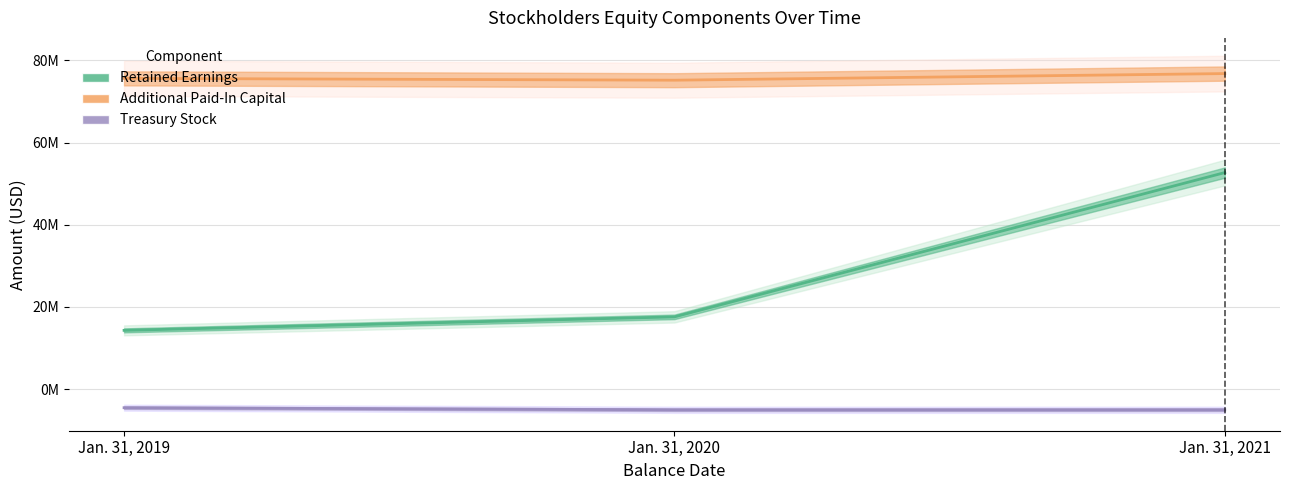

How many lines are shown in the chart?

3